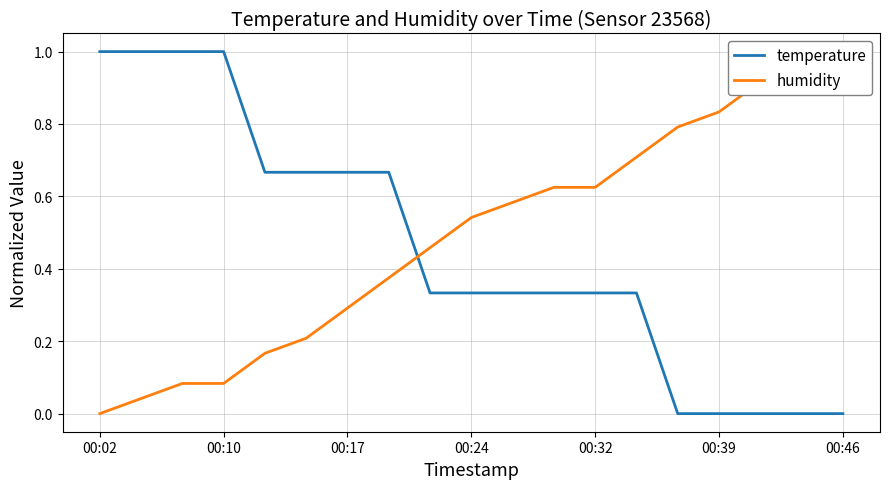

Is it true that temperature equals -0.4 at 00:46?

False